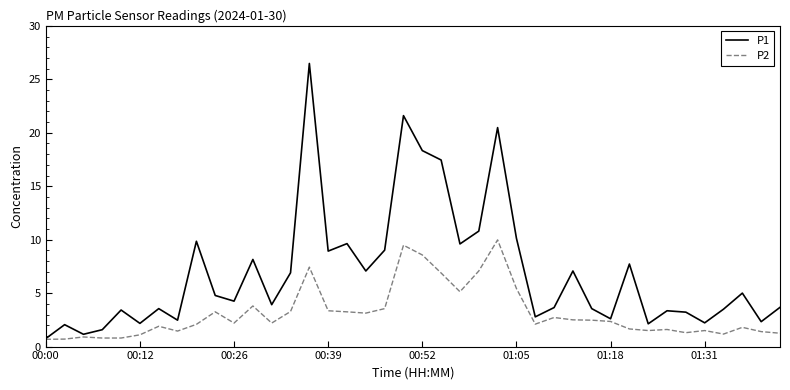

What is the lowest value of the P1 series?

0.8